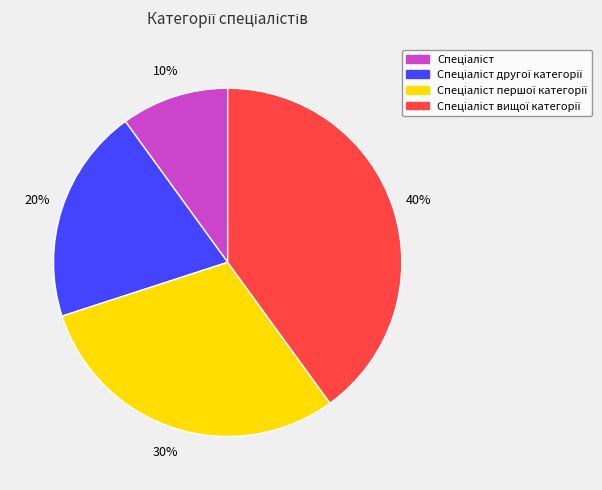

How many segments does this pie chart have?

4